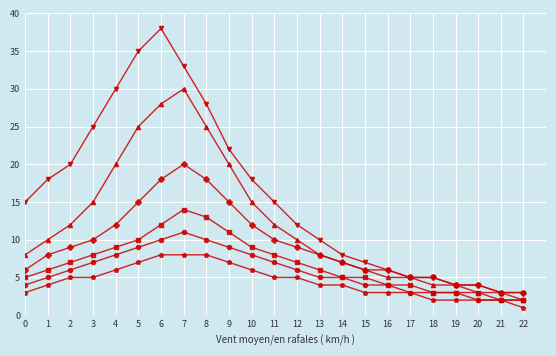

Which label corresponds to the smallest value in the chart?

22